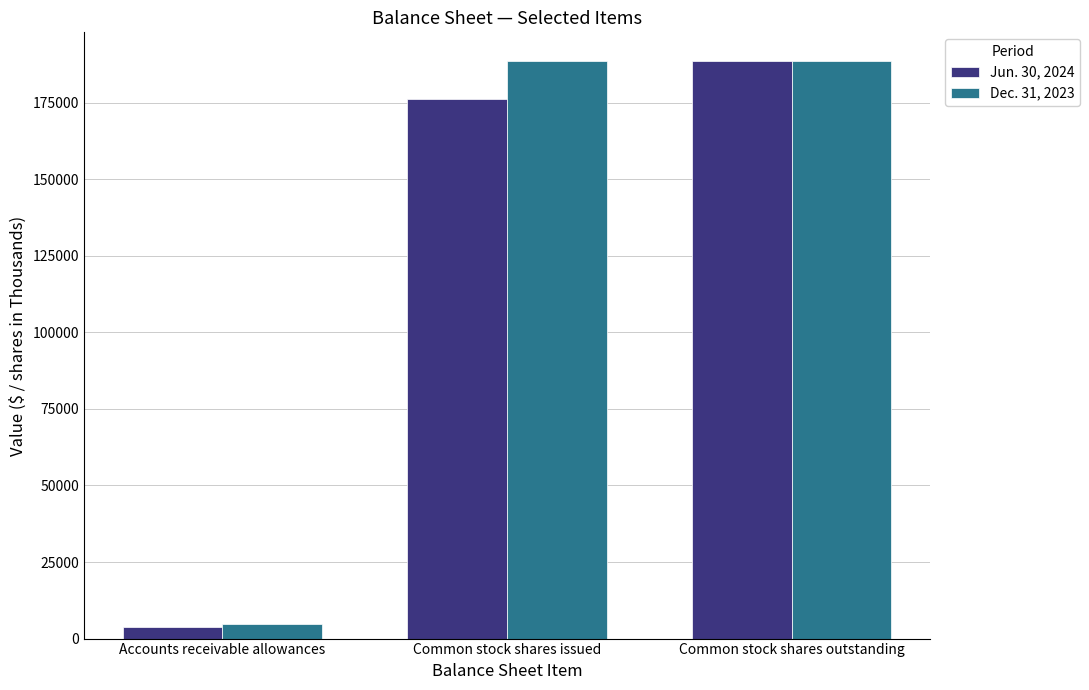

Are the bars grouped side by side (vs. stacked)?

Yes